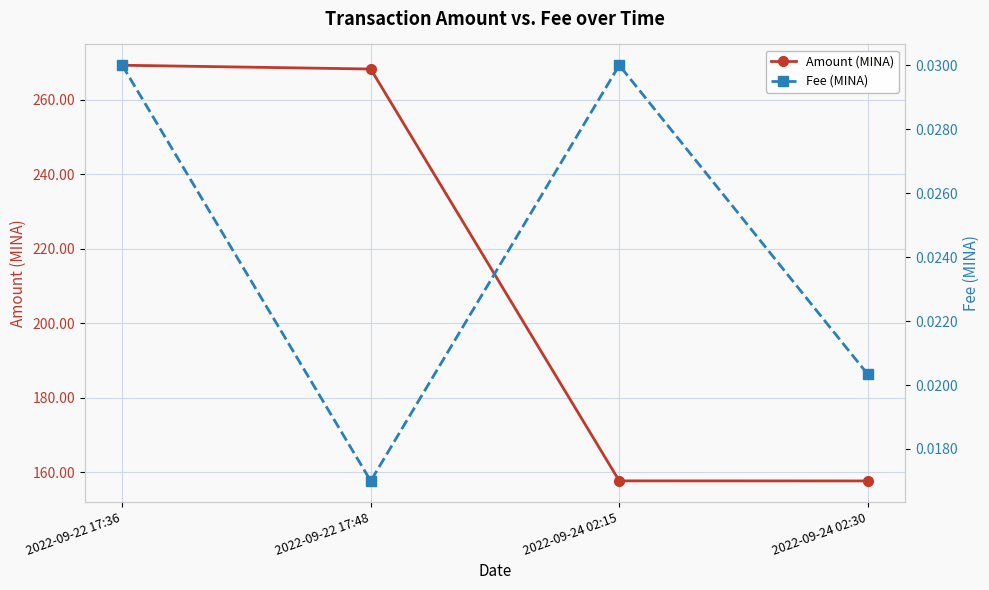

What are all the series names shown in the legend?

Amount (MINA), Fee (MINA)